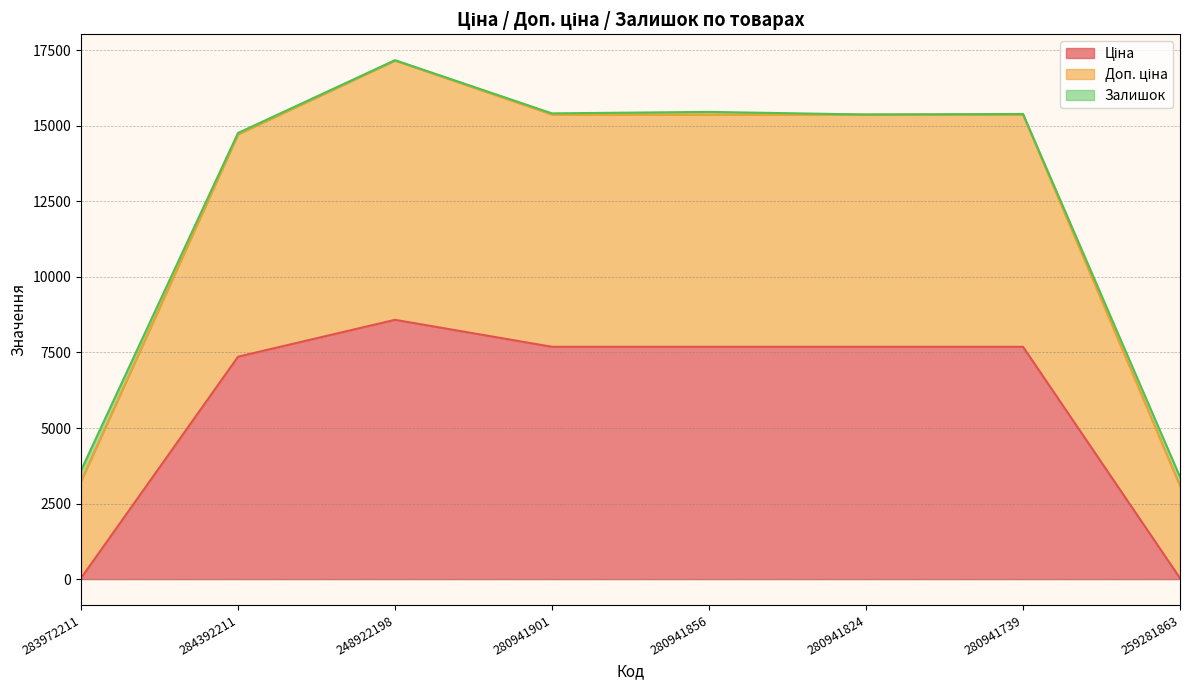

What is the label of the 6th point from the left?

280941824